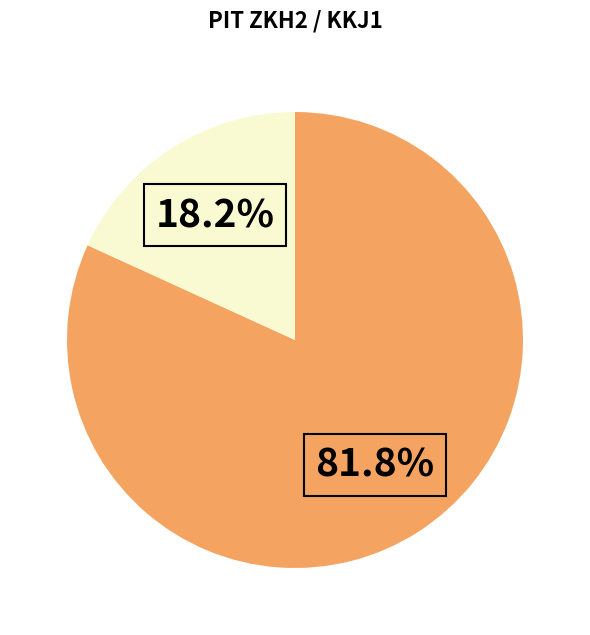

Does any single category account for the majority?

Yes